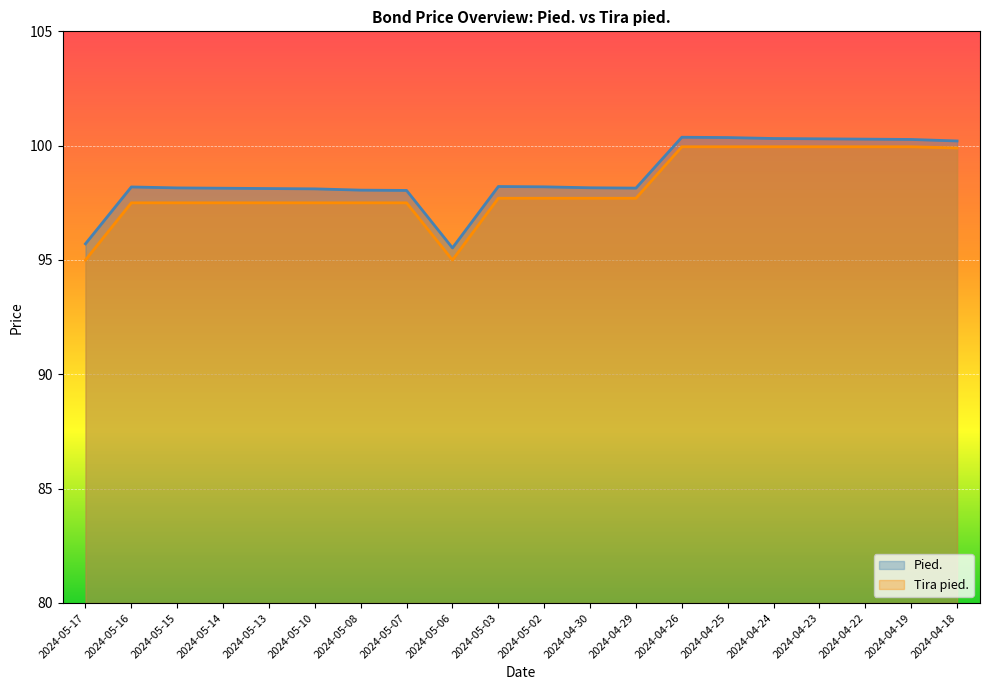

Reading left to right, what are all the values shown in this chart?

Pied.: 95.7	98.2	98.2	98.1	98.1	98.1	98.1	98.0	95.5	98.2	98.2	98.2	98.1	100.4	100.4	100.3	100.3	100.3	100.3	100.2
Tira pied.: 95.0	97.5	97.5	97.5	97.5	97.5	97.5	97.5	95.0	97.7	97.7	97.7	97.7	100.0	100.0	100.0	100.0	100.0	100.0	99.9